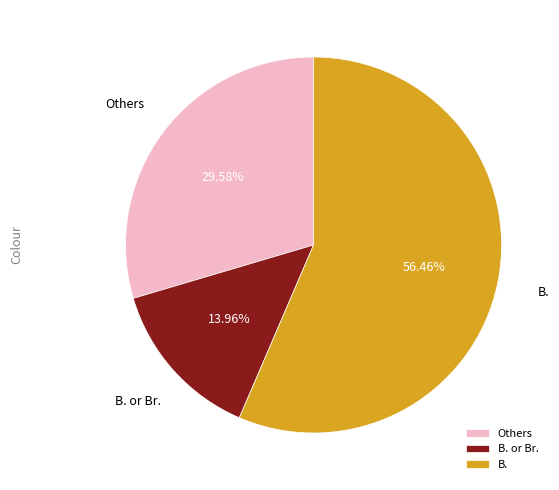

How many segments does this pie chart have?

3